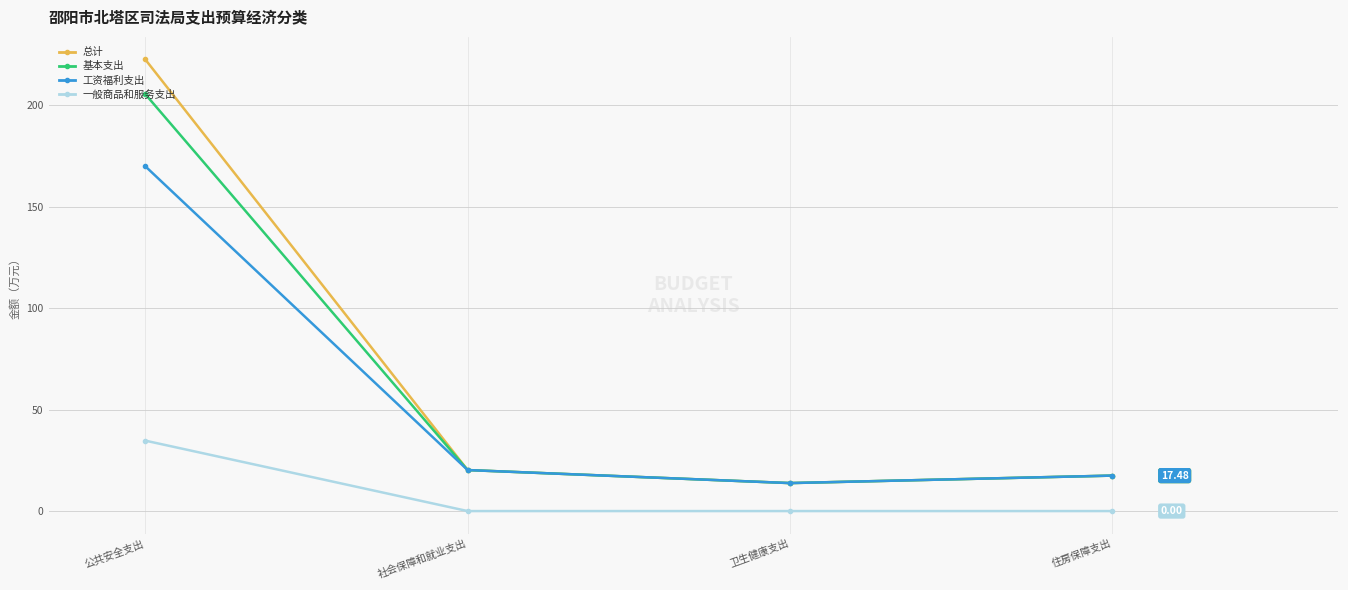

Which category has the highest value in the 总计 series?

公共安全支出